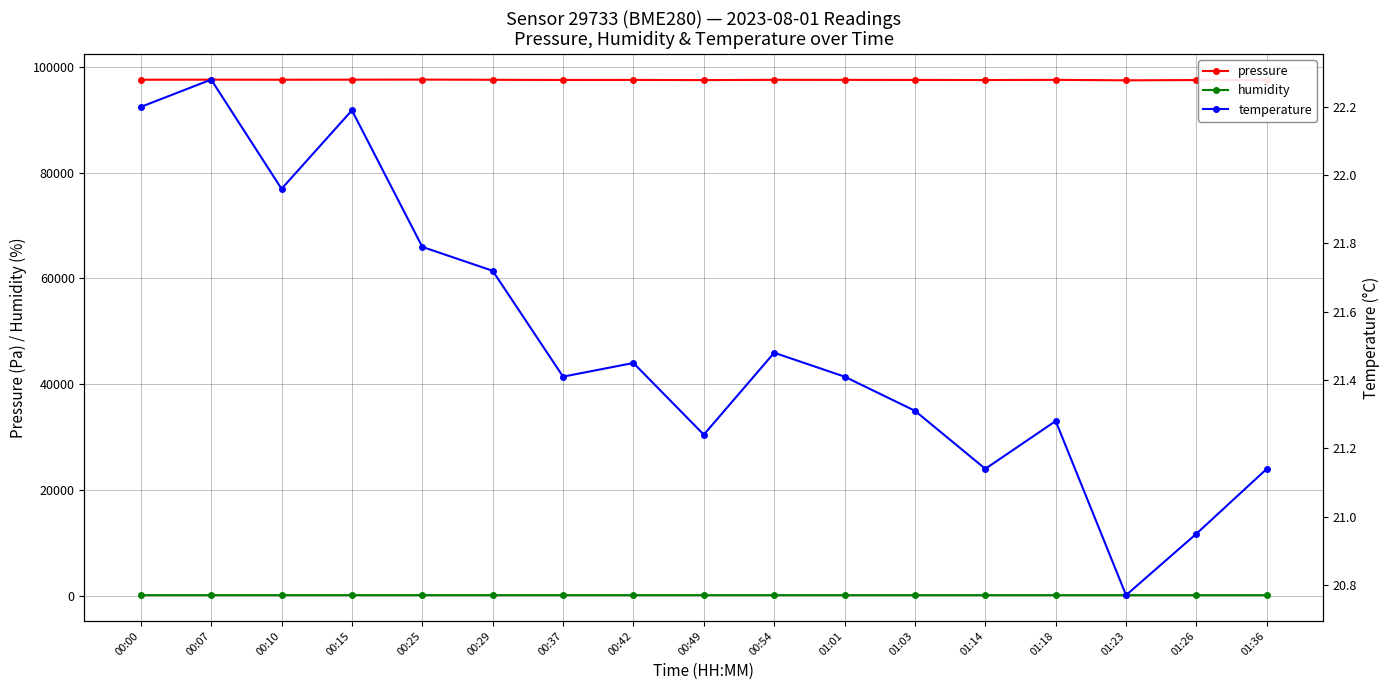

What is the difference between the maximum and minimum values in the temperature series?

1.5